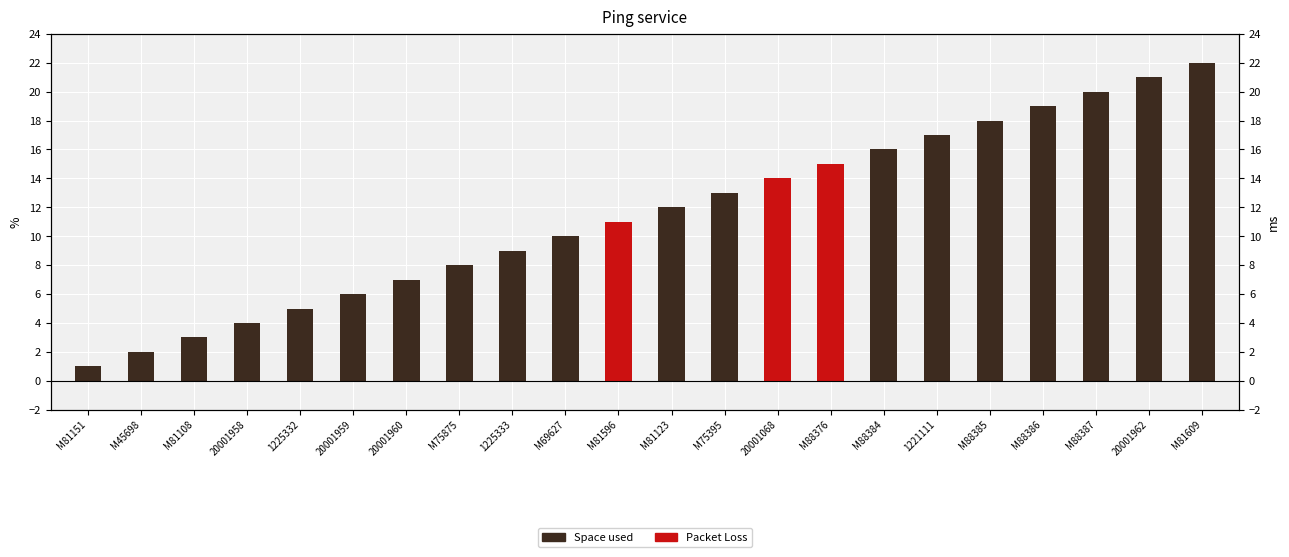

Reading left to right, what are all the values shown in this chart?

M81151=1	M45698=2	M81108=3	20001958=4	1225332=5	20001959=6	20001960=7	M75875=8	1225333=9	M69627=10	M81596=11	M81123=12	M75395=13	20001068=14	M88376=15	M88384=16	1221111=17	M88385=18	M88386=19	M88387=20	20001962=21	M81609=22